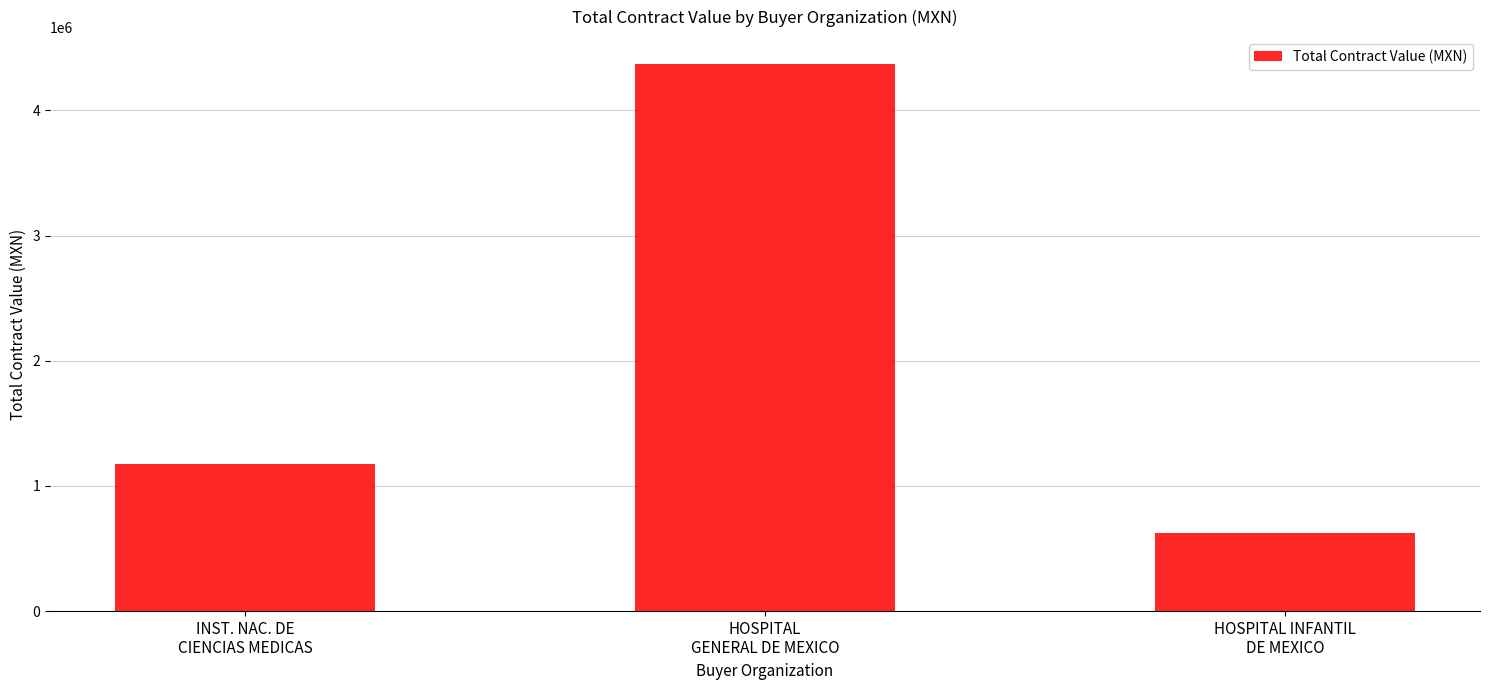

What is the smallest value displayed?

623347